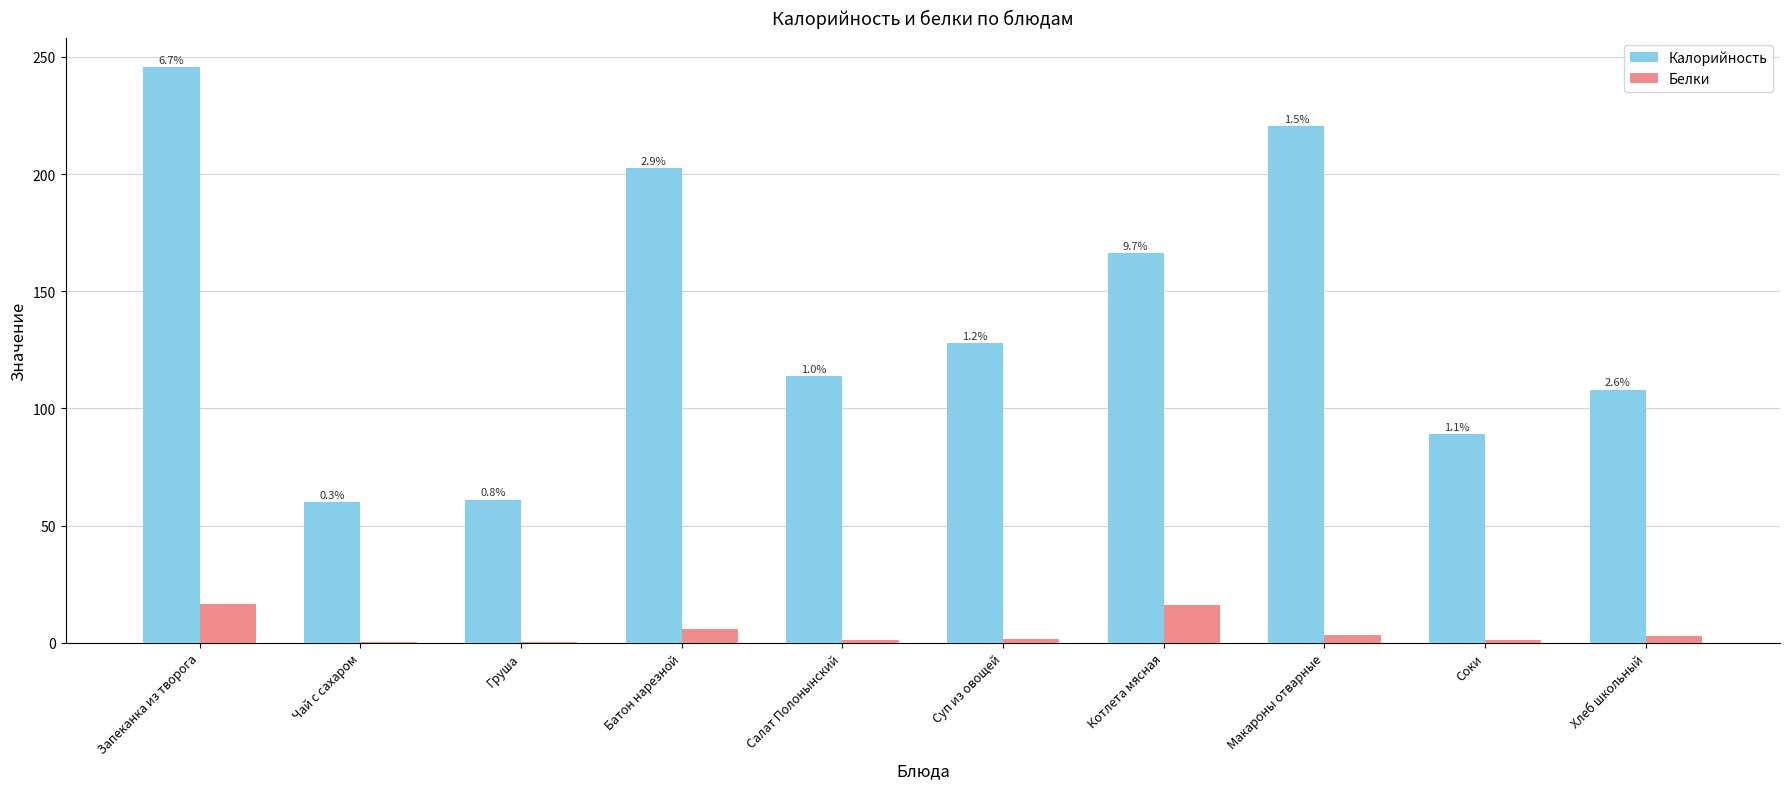

What is the total value across all series at Макароны отварные?

223.9